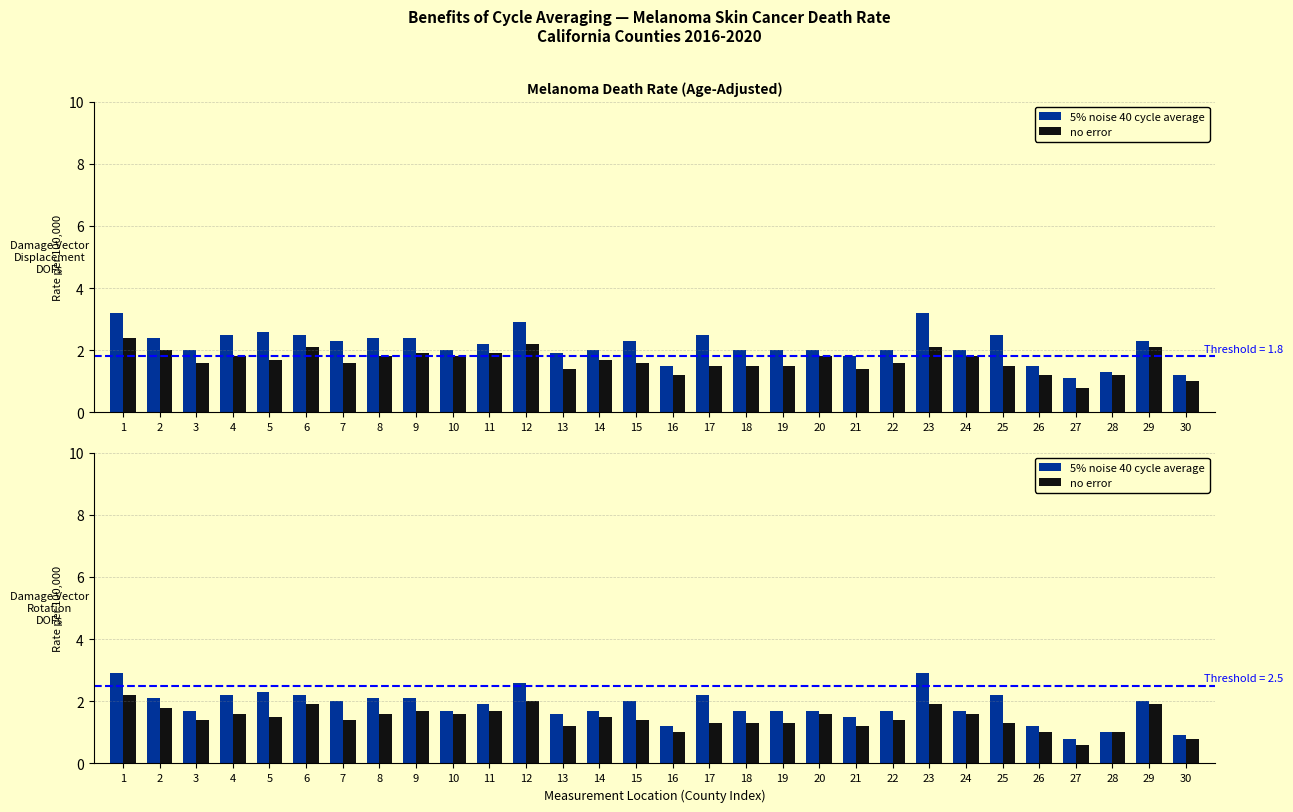

Between 3 and 27, which series saw the biggest shift?

5% noise 40 cycle average